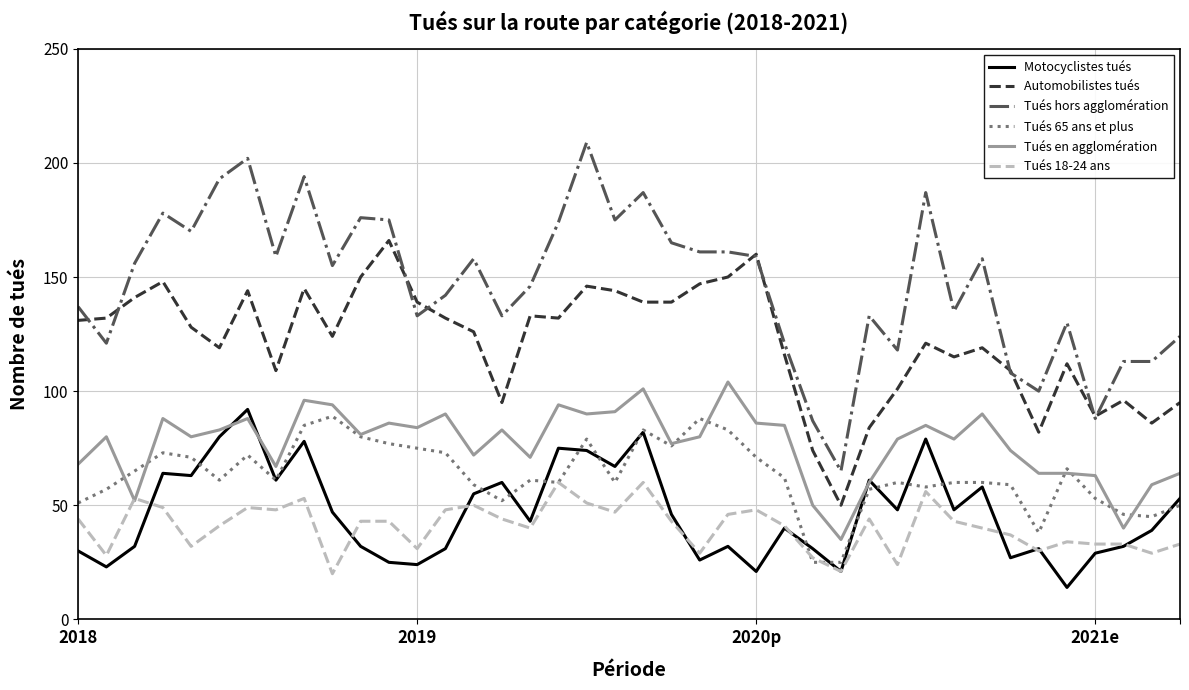

True or false: Tués hors agglomération and Tués 65 ans et plus cross at least once.

False